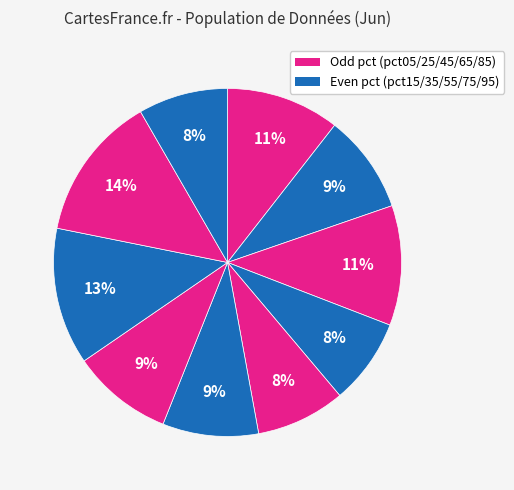

Rank the categories by value from highest to lowest.

pct85, pct75, pct25, pct05, pct65, pct15, pct55, pct95, pct45, pct35